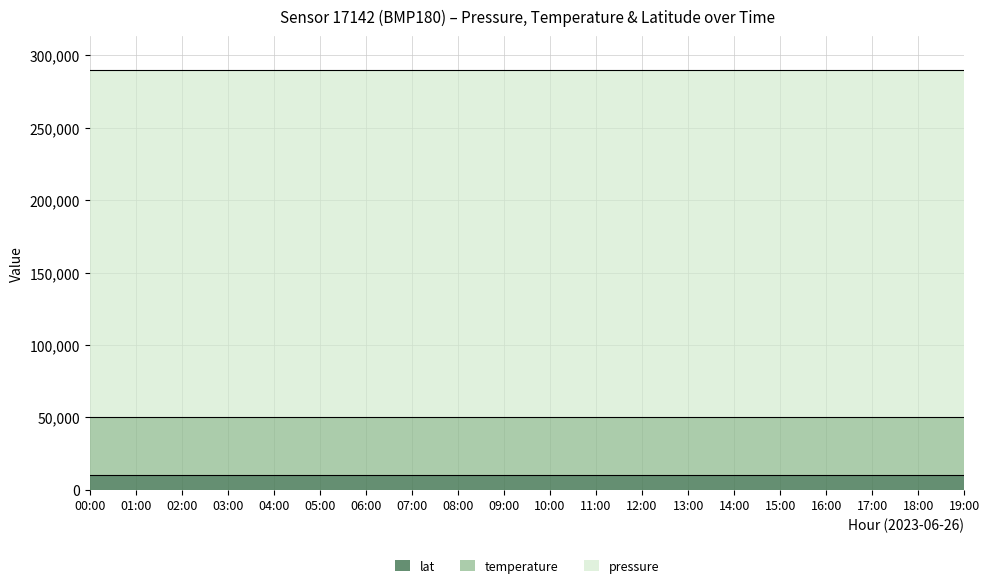

At which category does the chart reach its minimum across all series?

00:00